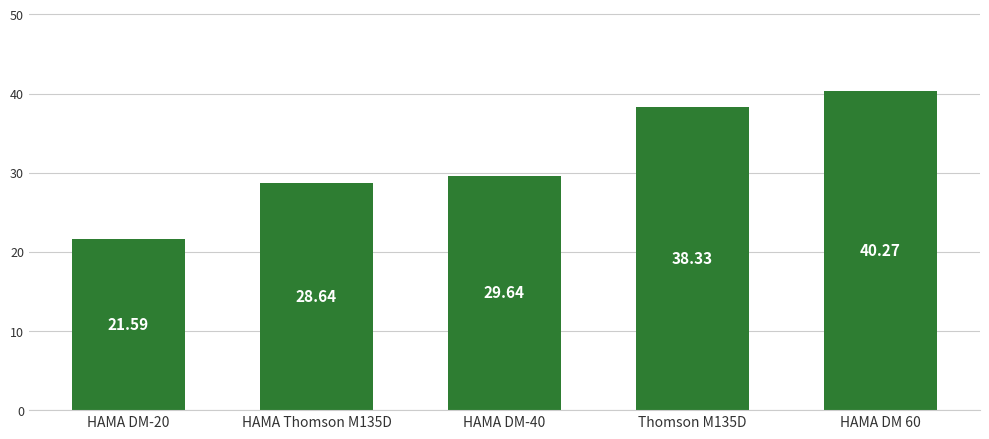

True or false: the data shows 20.4 at Thomson M135D.

False